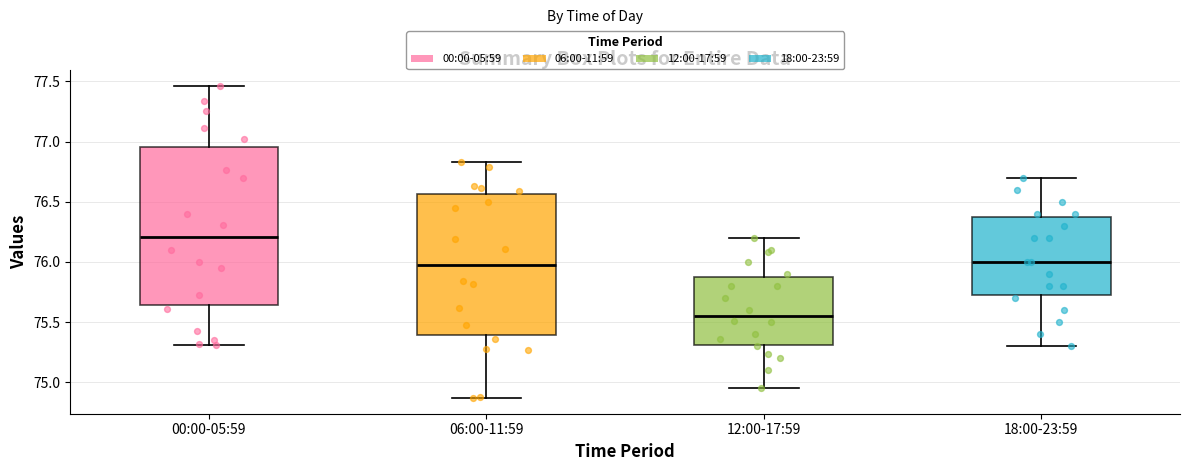

Which box is the tallest, from its lower edge to its upper edge?

00:00-05:59